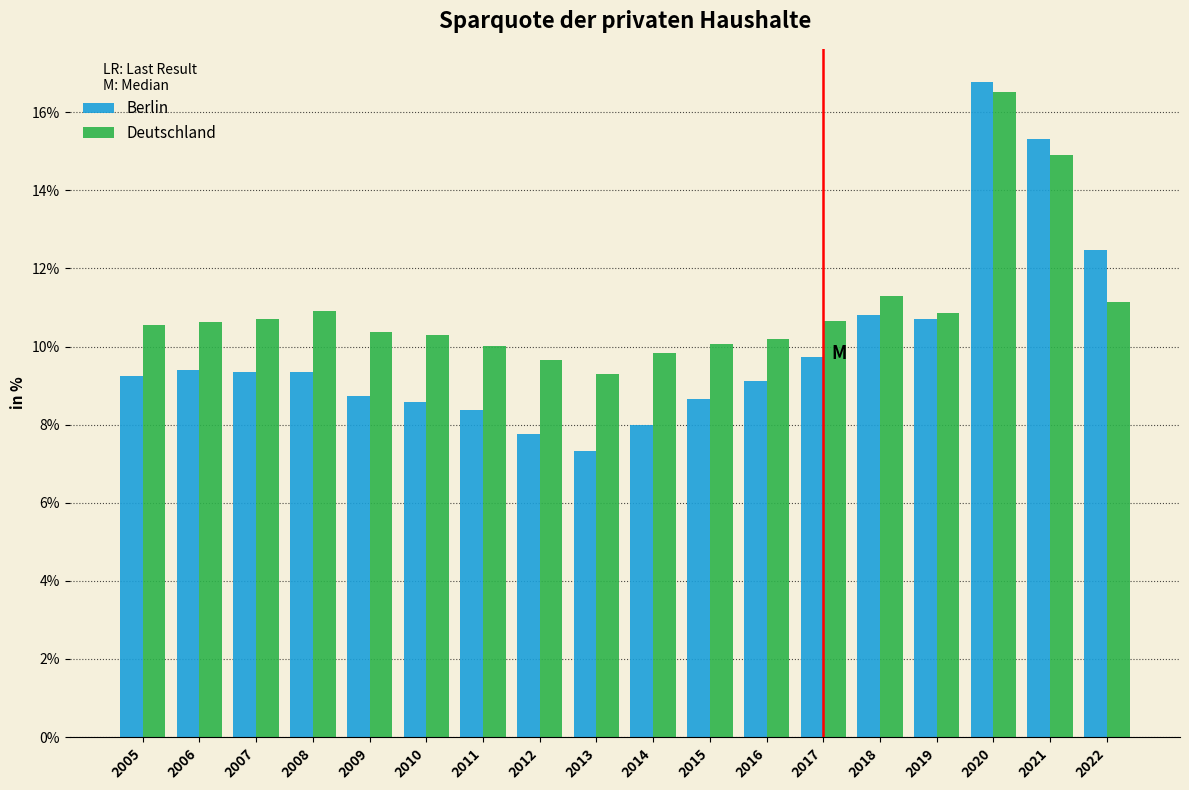

True or false: Berlin has a value of 9.4 at 2006.

True